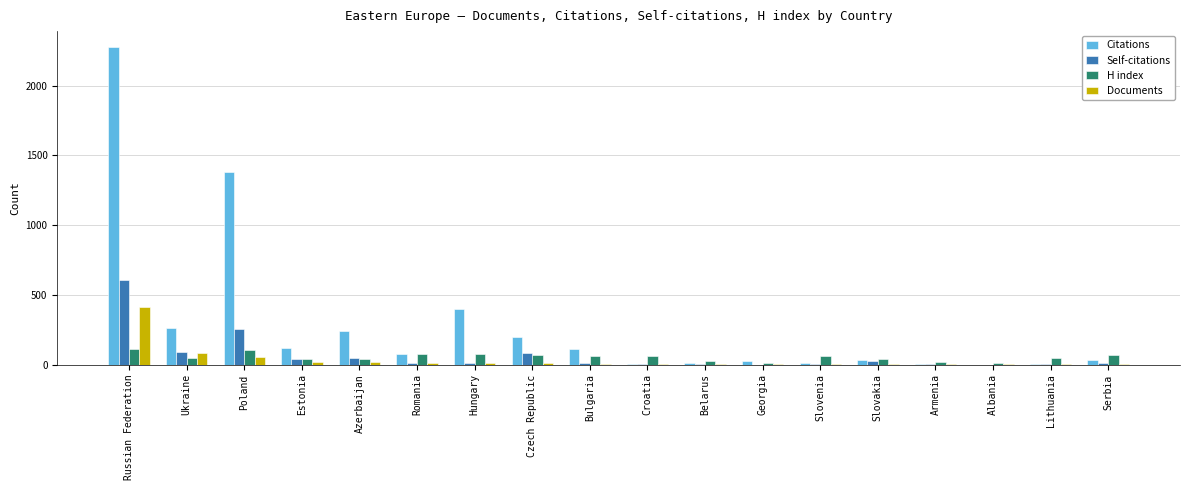

Which series has the largest range (max minus min)?

Citations